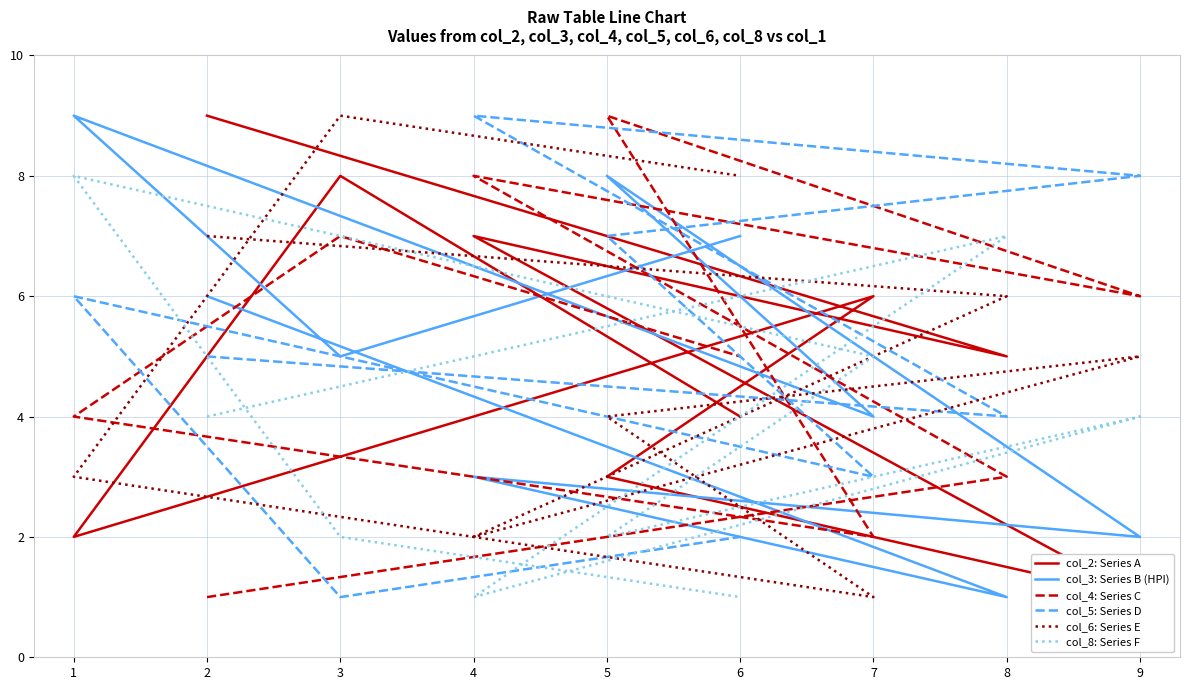

The col_2: Series A series shows 11 at 7. True or false?

False